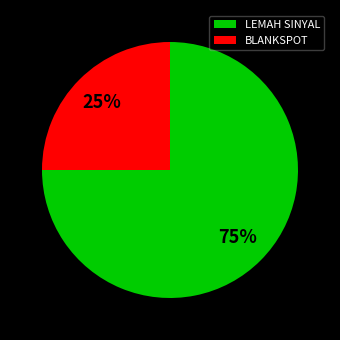

Combined, do BLANKSPOT and LEMAH SINYAL account for over 50%?

Yes